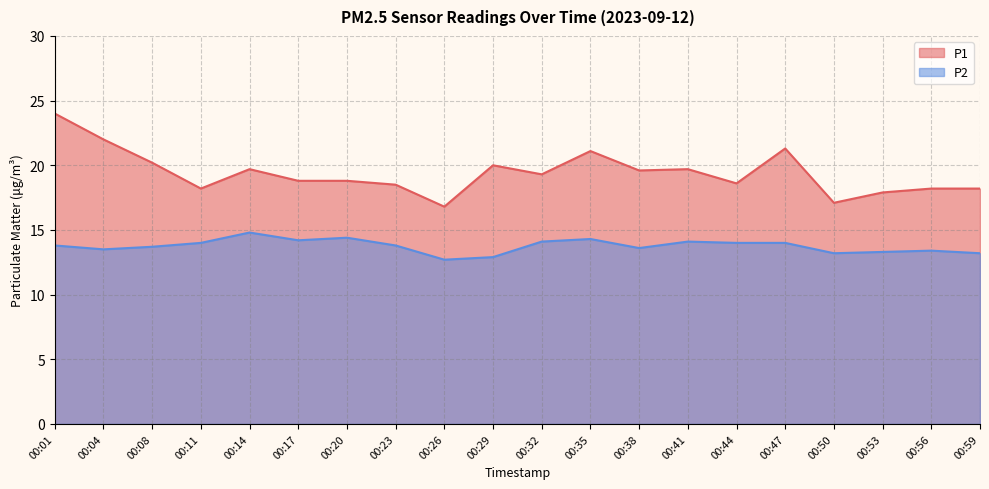

What are all the series names shown in the legend?

P1, P2